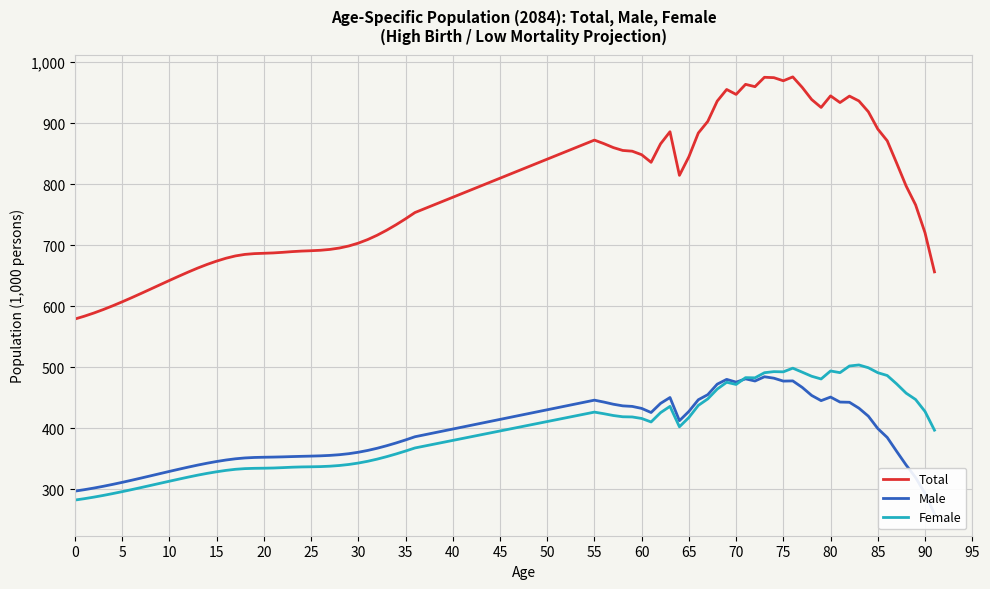

True or false: Male has a value of 354.1 at 25.

True